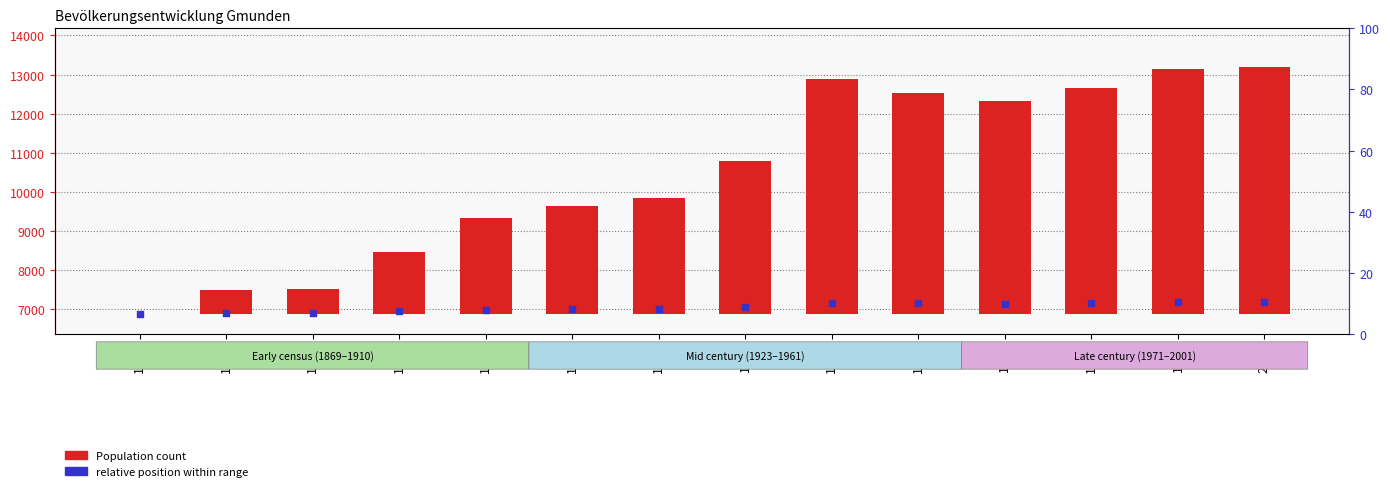

What is the total value across all series at 1880?

7516.4